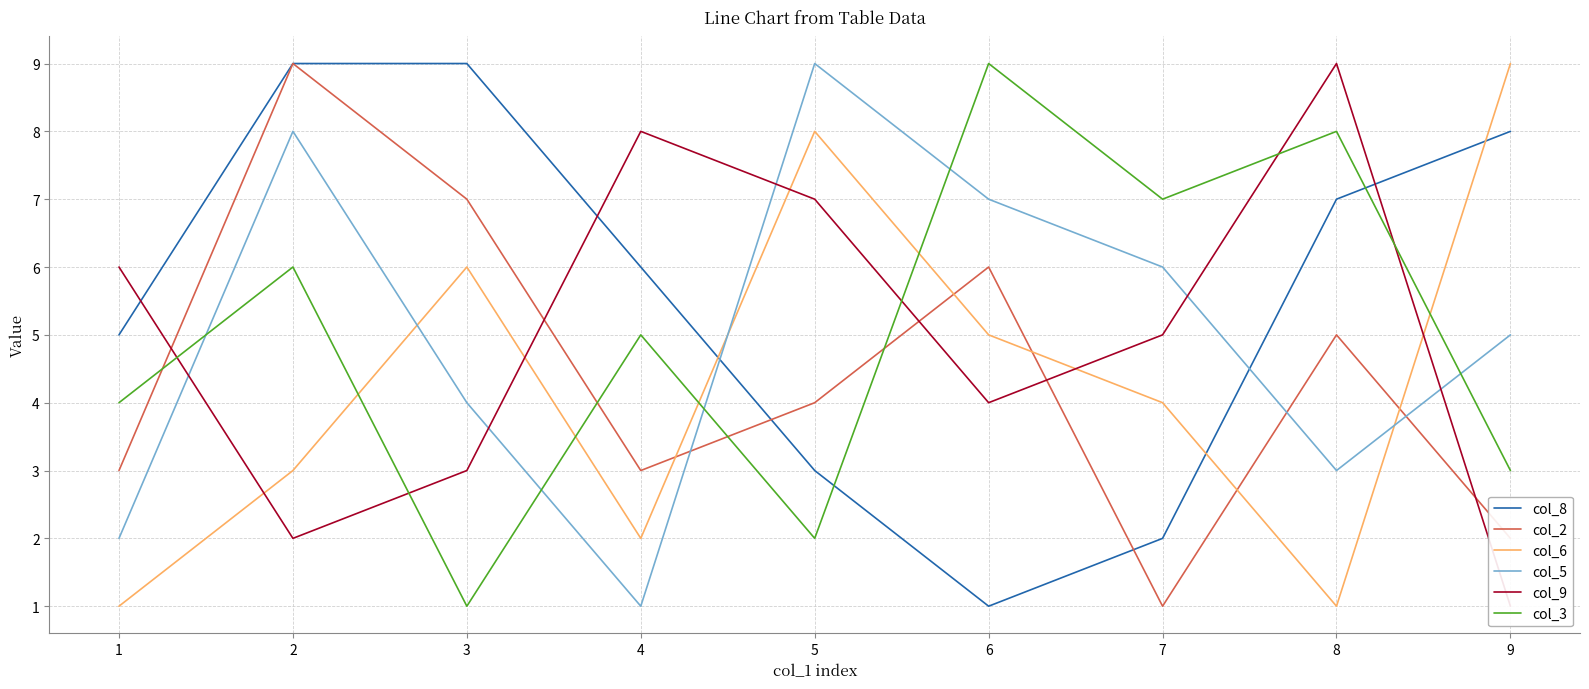

Where is the first local maximum for col_5?

2